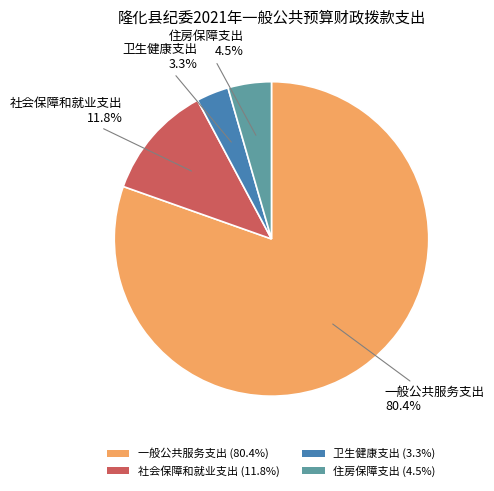

To the nearest percent, what is the combined percentage of 卫生健康支出 and 住房保障支出?

8%